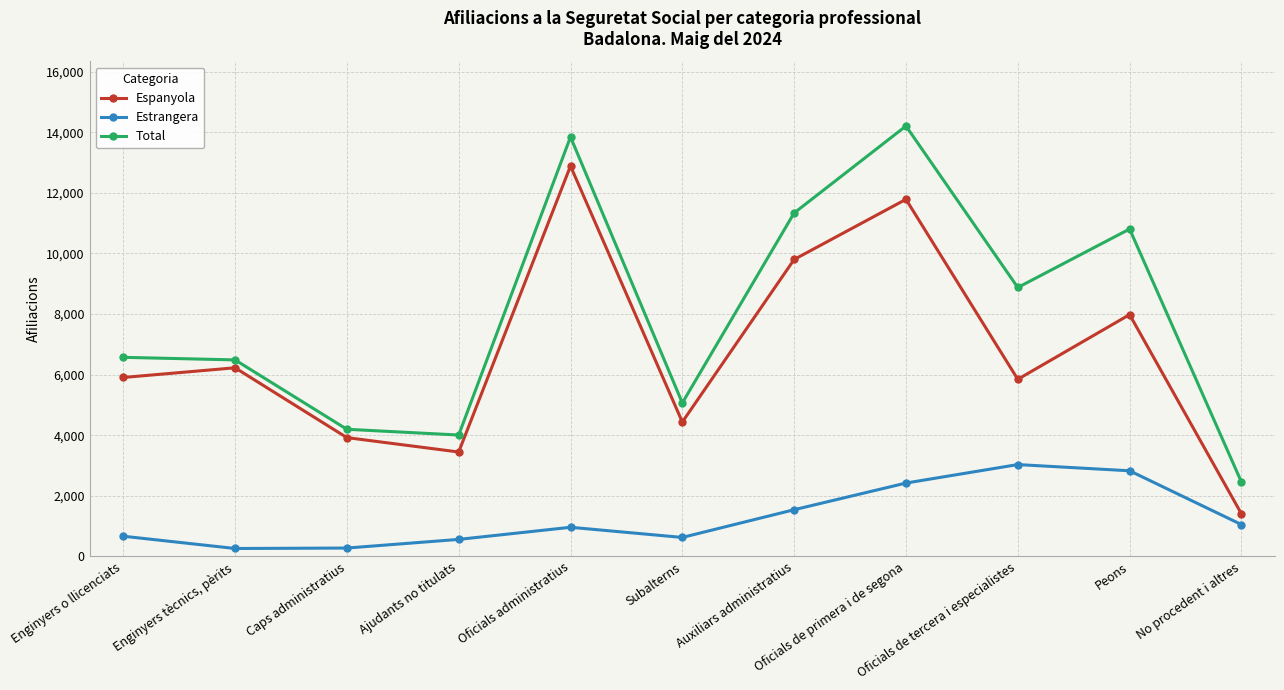

What value does the Total series have at Enginyers o llicenciats, to the nearest 10?

6570